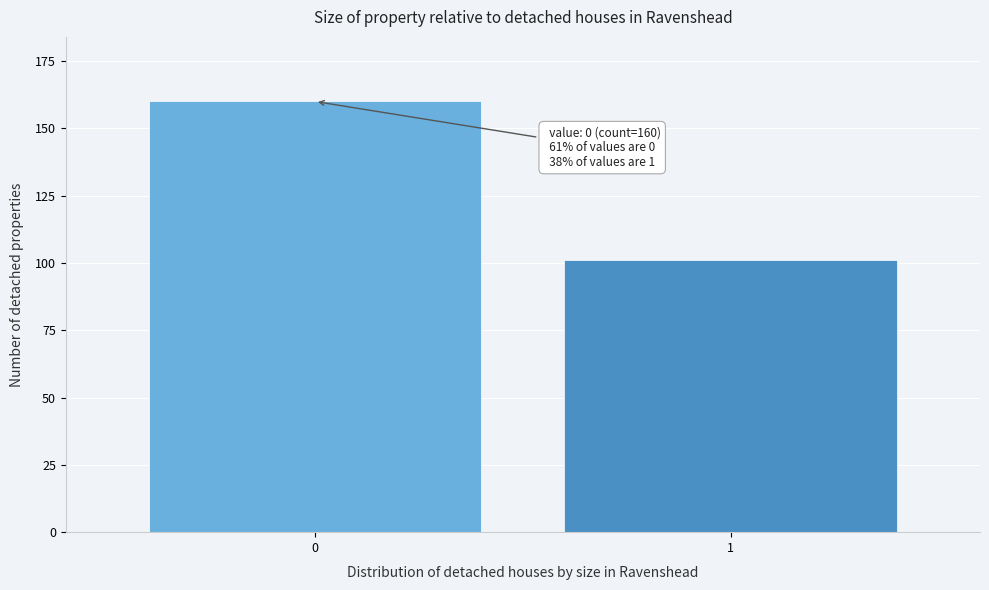

Reading left to right, transcribe all the data shown in this chart.

0=160	1=101